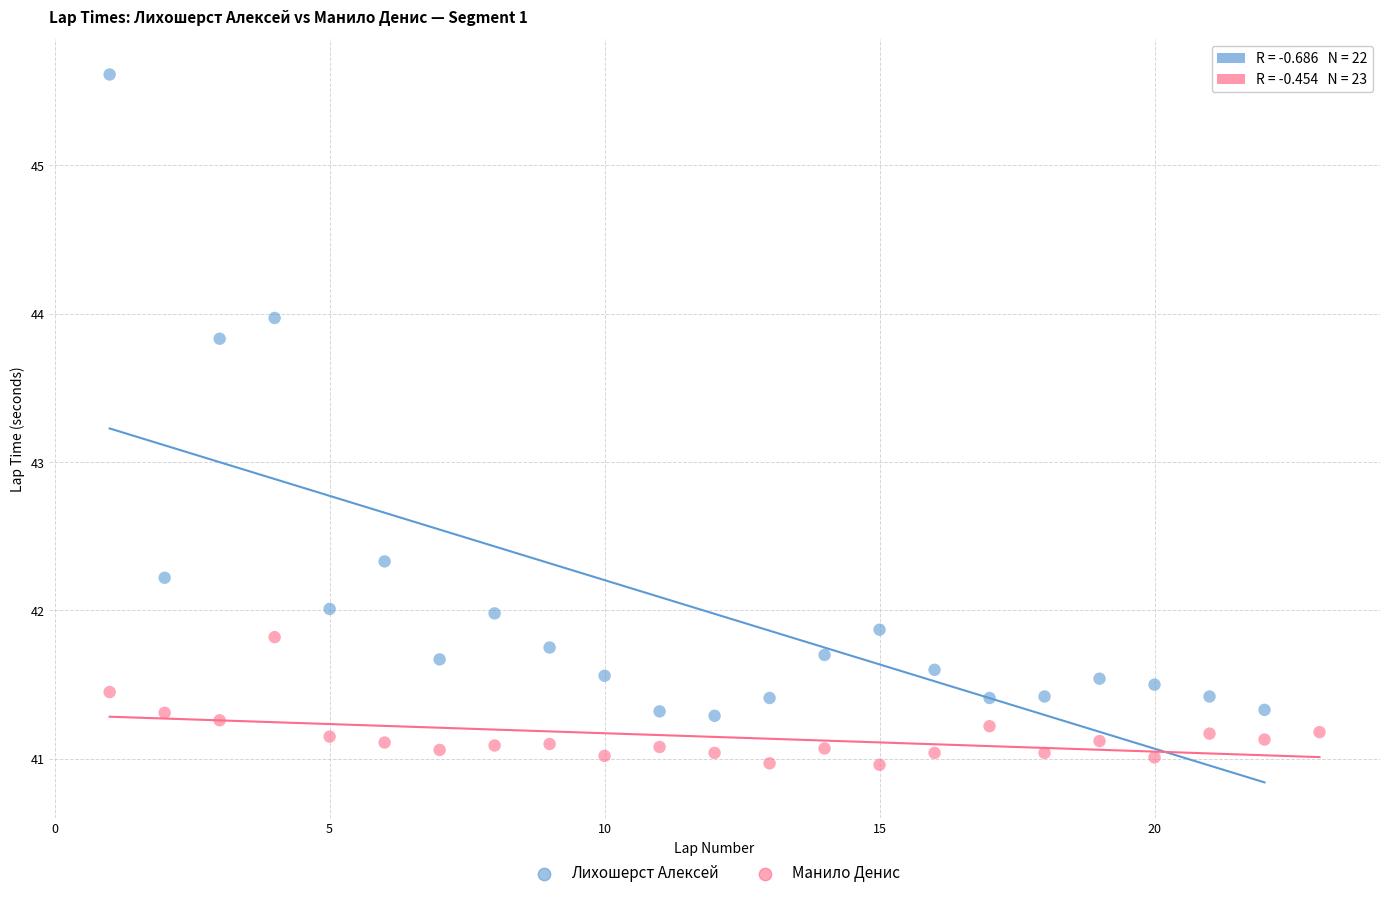

Which series contains the highest Y value?

Лихошерст Алексей